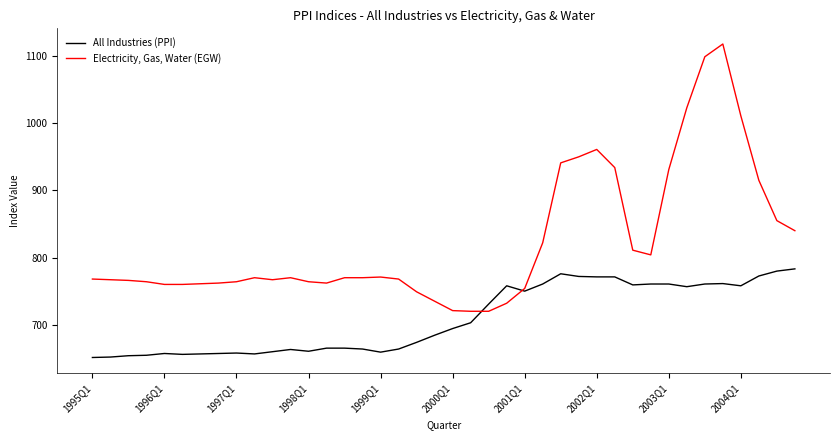

Which series has the largest total across all categories?

Electricity, Gas, Water (EGW)